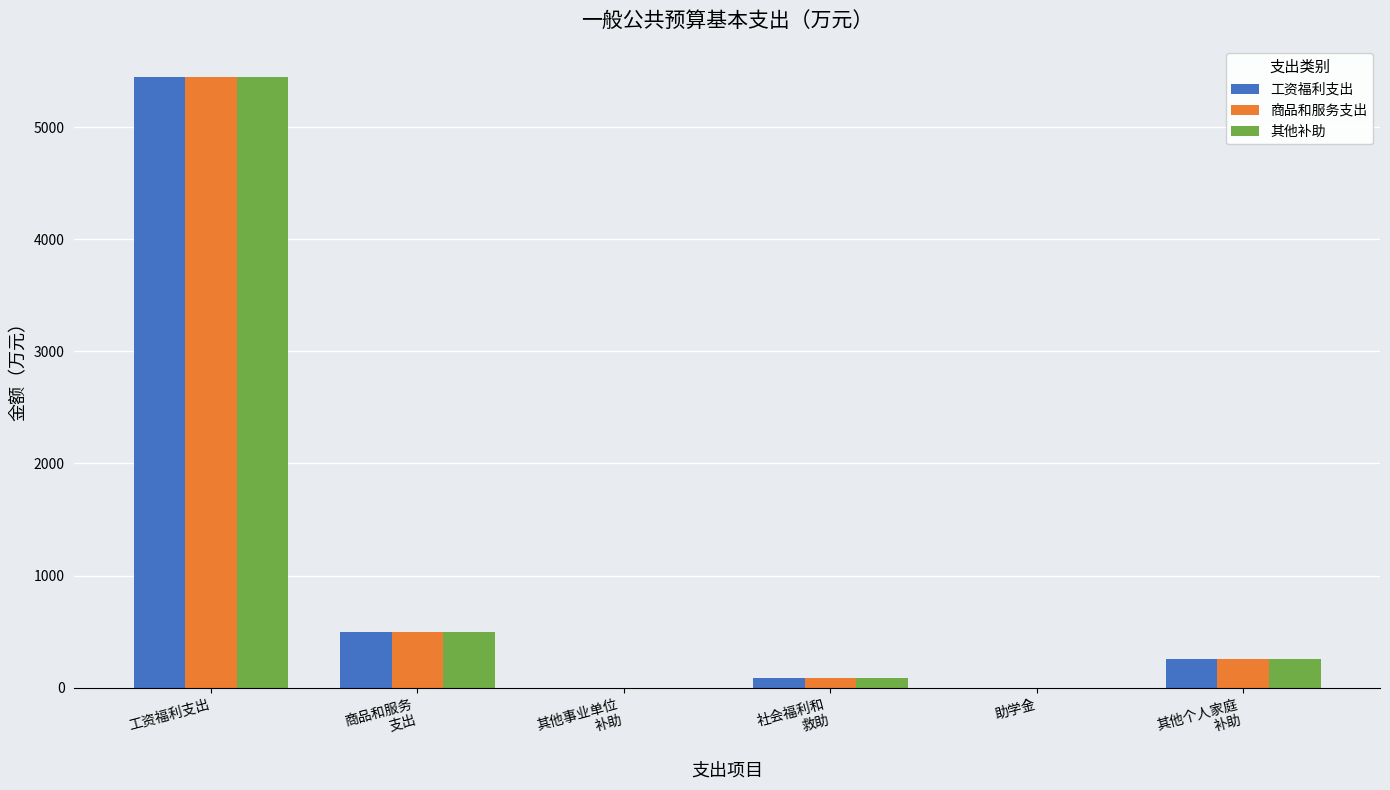

Reading right to left, list all the values displayed in this chart.

工资福利支出: 258.4	0.0	82.1	0.0	494.5	5446.7
商品和服务支出: 258.4	0.0	82.1	0.0	494.5	5446.7
其他补助: 258.4	0.0	82.1	0.0	494.5	5446.7